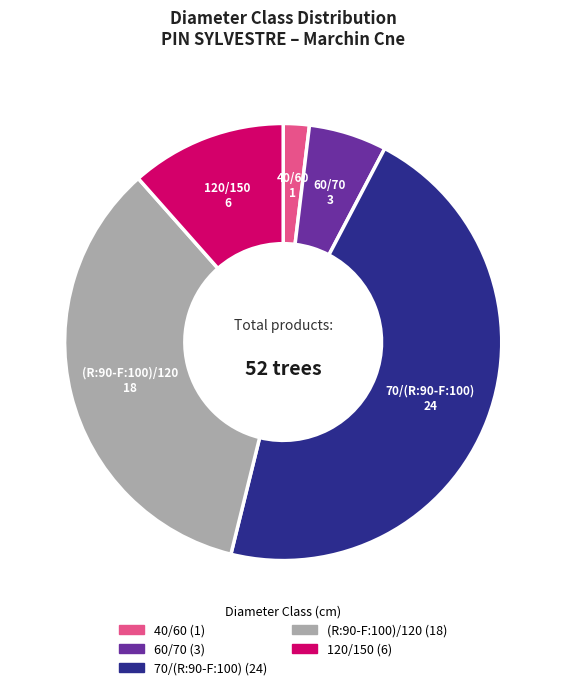

Does 120/150 represent more than half of the total?

No